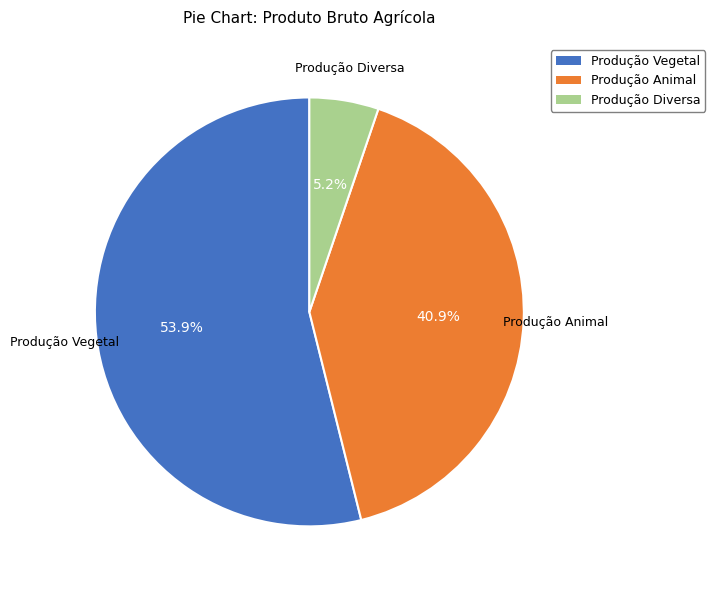

Is it true that Produção Diversa is 17% of the pie?

False